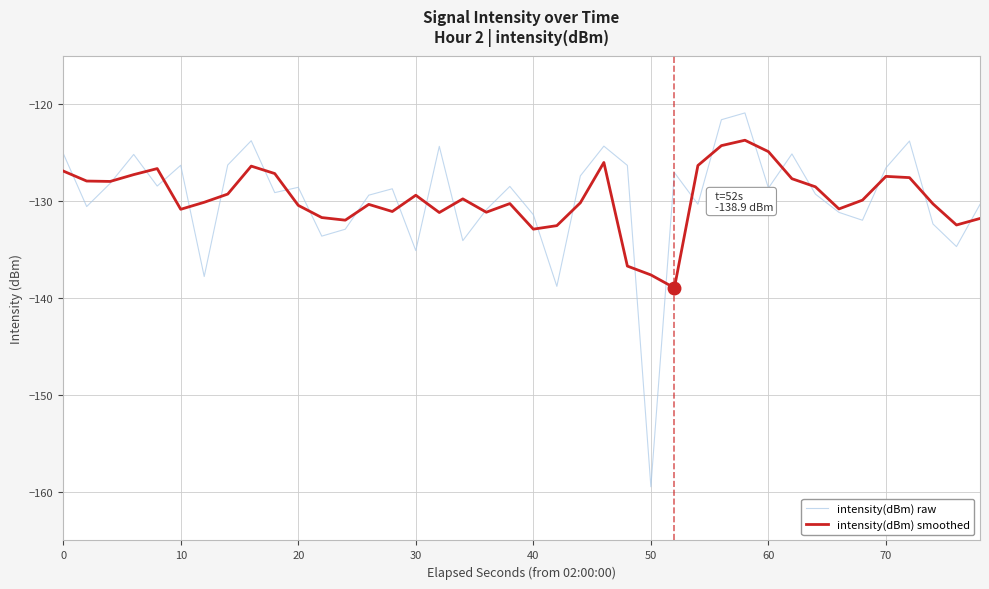

What is the average value of the intensity(dBm) smoothed series?

-129.7